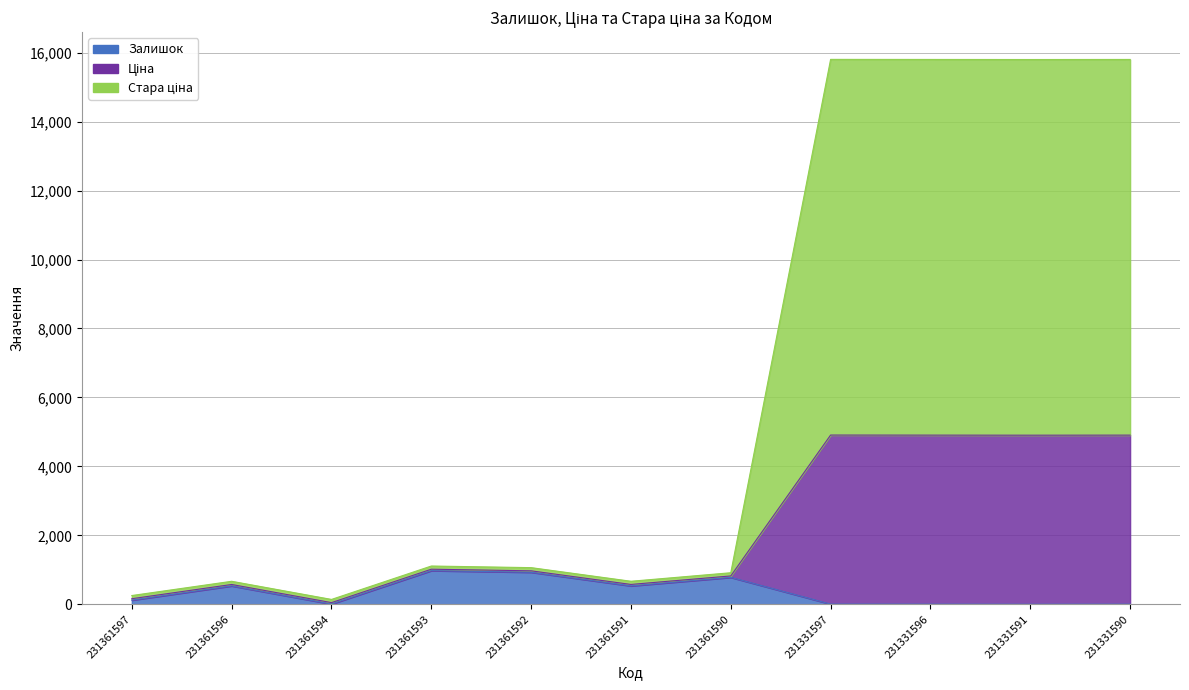

At how many categories does at least one series exceed 11031?

4